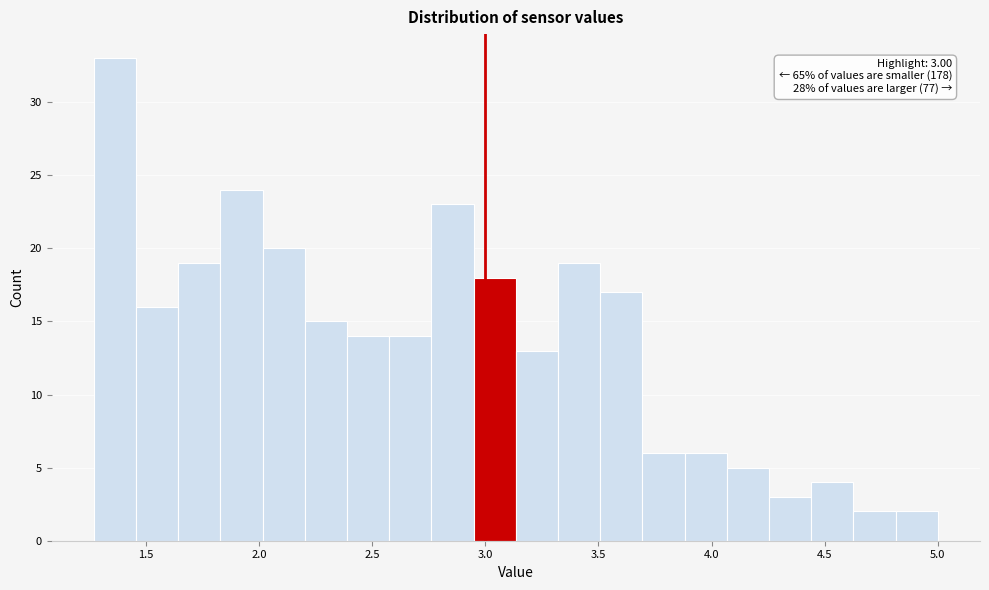

Read against the x-axis, roughly where is the centre of the tallest bar?

1.35